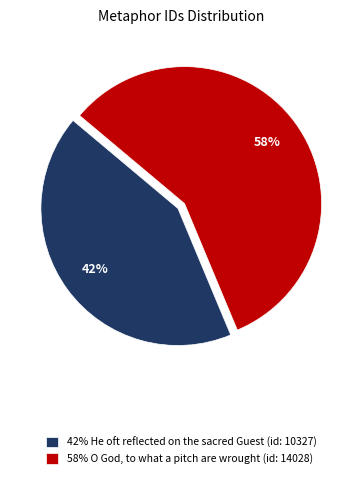

Do 42% He oft reflected on the sacred Guest (id: 10327) and 58% O God, to what a pitch are wrought (id: 14028) together represent more than half of the pie?

Yes